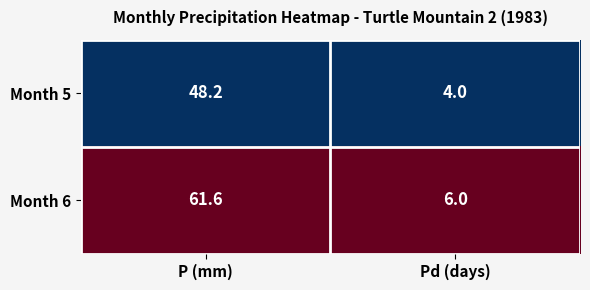

Between P (mm) and Pd (days), which series saw the biggest shift?

Month 6